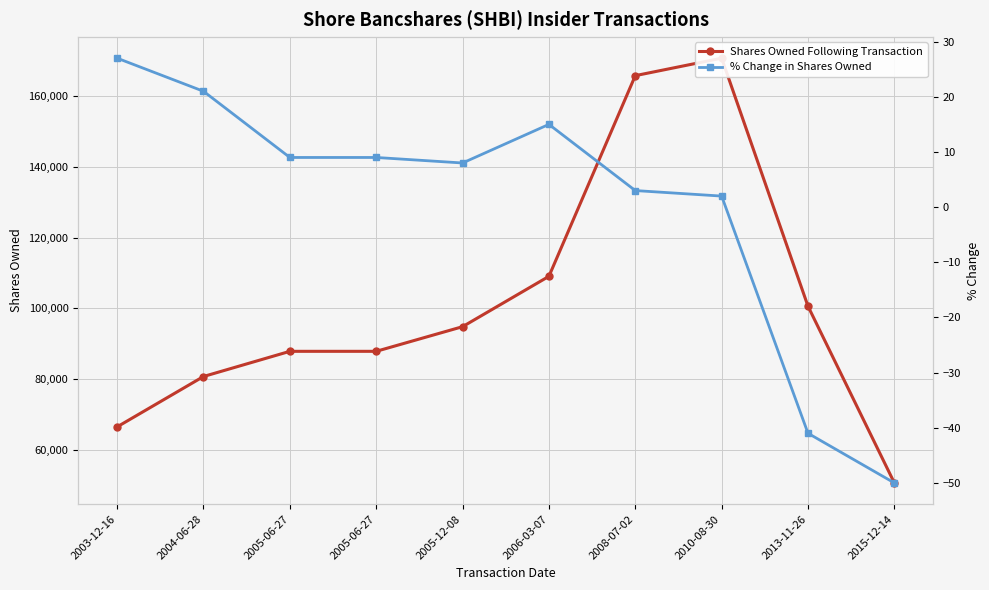

True or false: Shares Owned Following Transaction has more than 0 interior local peaks.

True